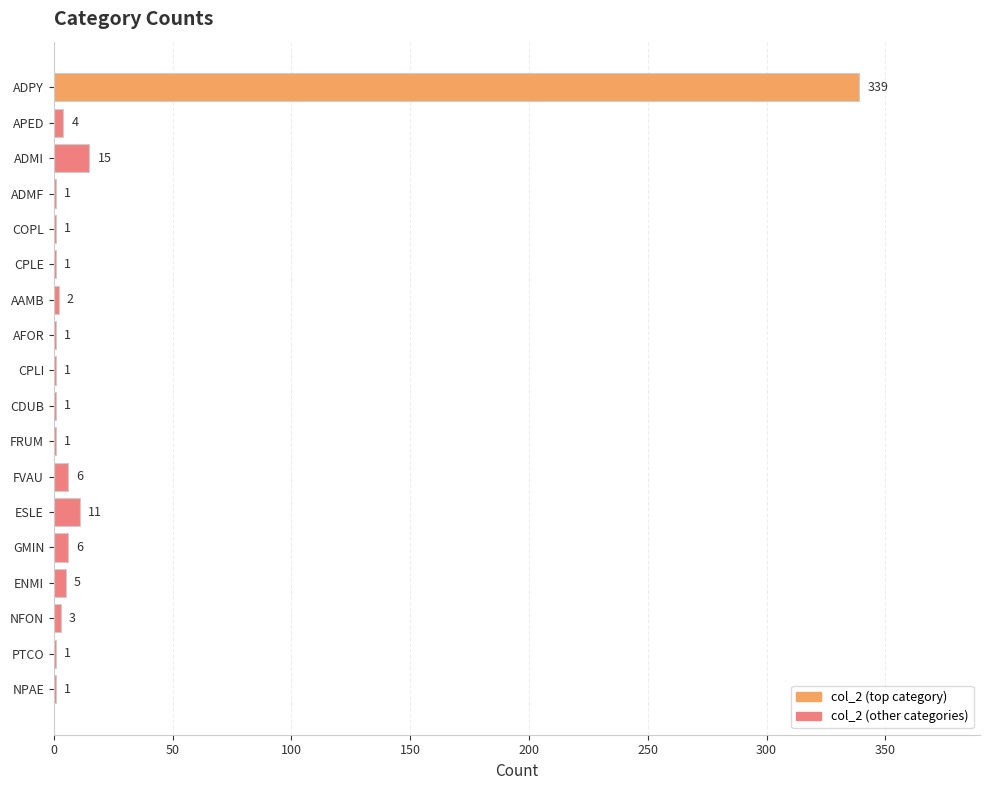

What is the ratio of the value at APED to the value at CPLI?

4.0